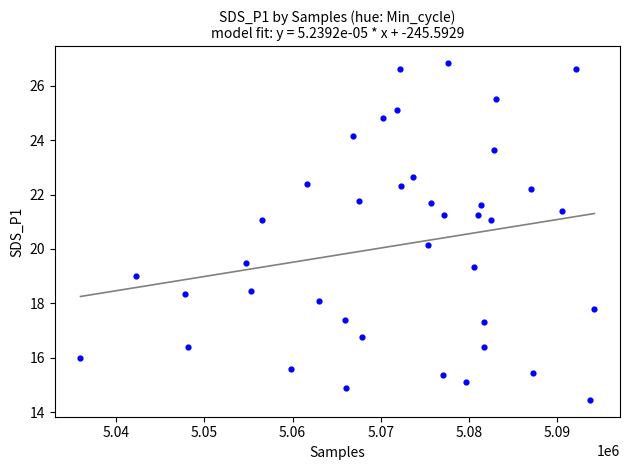

What is the range of Y values (max minus min)?

12.4